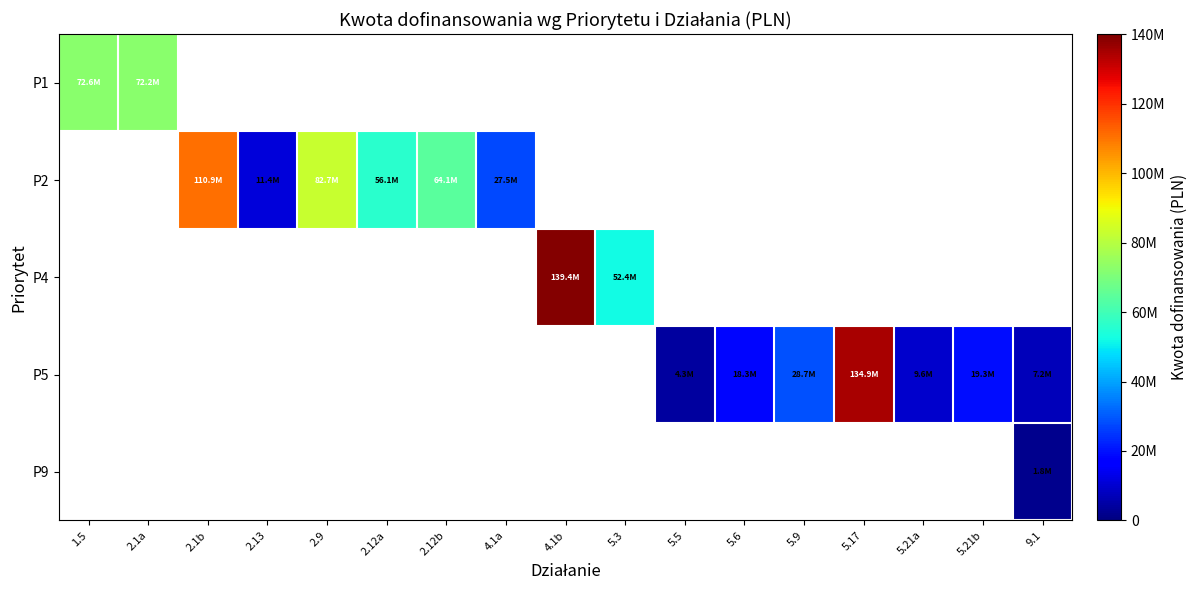

Reading left to right, what are all the values shown in this chart?

P1: 1.5=72645260.8	2.1a=72206255.9	2.1b=0.0	2.13=0.0	2.9=0.0	2.12a=0.0	2.12b=0.0	4.1a=0.0	4.1b=0.0	5.3=0.0	5.5=0.0	5.6=0.0	5.9=0.0	5.17=0.0	5.21a=0.0	5.21b=0.0	9.1=0.0
P2: 1.5=0.0	2.1a=0.0	2.1b=110896904.7	2.13=11411361.2	2.9=82736366.4	2.12a=56138944.6	2.12b=64111774.5	4.1a=27476472.0	4.1b=0.0	5.3=0.0	5.5=0.0	5.6=0.0	5.9=0.0	5.17=0.0	5.21a=0.0	5.21b=0.0	9.1=0.0
P4: 1.5=0.0	2.1a=0.0	2.1b=0.0	2.13=0.0	2.9=0.0	2.12a=0.0	2.12b=0.0	4.1a=0.0	4.1b=139411496.6	5.3=52431863.6	5.5=0.0	5.6=0.0	5.9=0.0	5.17=0.0	5.21a=0.0	5.21b=0.0	9.1=0.0
P5: 1.5=0.0	2.1a=0.0	2.1b=0.0	2.13=0.0	2.9=0.0	2.12a=0.0	2.12b=0.0	4.1a=0.0	4.1b=0.0	5.3=0.0	5.5=4309300.0	5.6=18322962.1	5.9=28653949.1	5.17=134855741.2	5.21a=9632552.9	5.21b=19265105.9	9.1=7224414.7
P9: 1.5=0.0	2.1a=0.0	2.1b=0.0	2.13=0.0	2.9=0.0	2.12a=0.0	2.12b=0.0	4.1a=0.0	4.1b=0.0	5.3=0.0	5.5=0.0	5.6=0.0	5.9=0.0	5.17=0.0	5.21a=0.0	5.21b=0.0	9.1=1751000.0